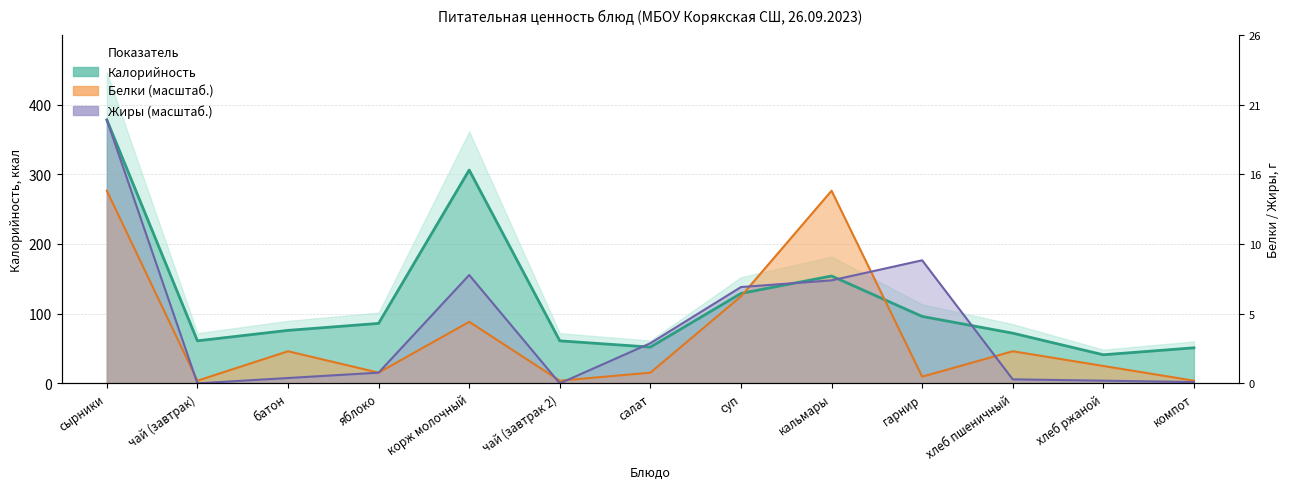

At which category is the sum across all series the highest?

сырники